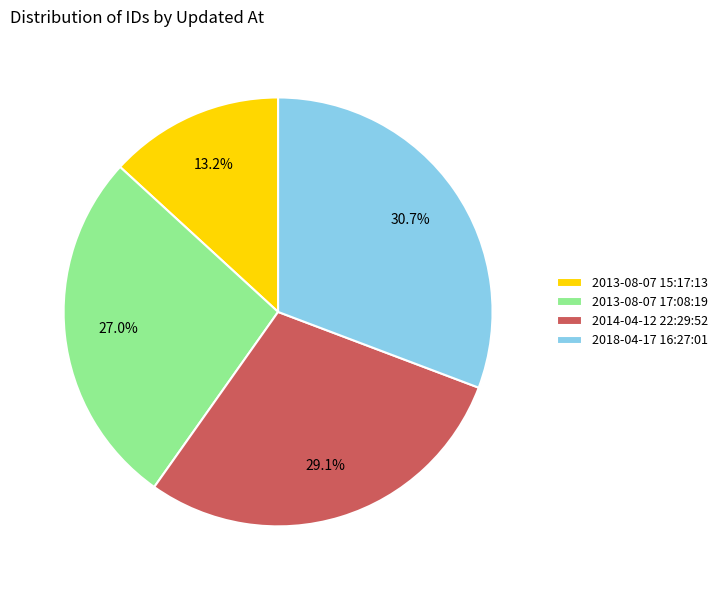

Which has a higher value, 2018-04-17 16:27:01 or 2014-04-12 22:29:52?

2018-04-17 16:27:01